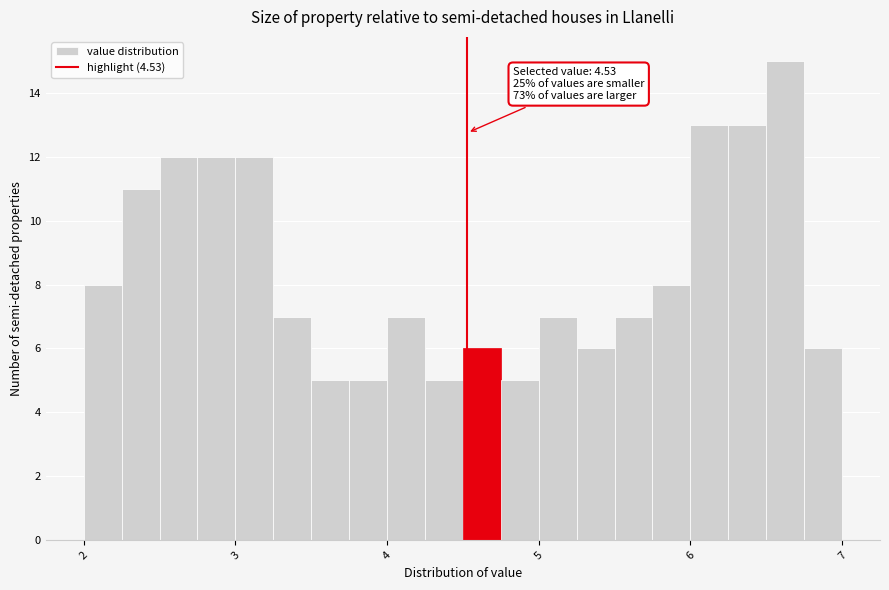

Around what value on the x-axis is the tallest bar? Give the approximate position of its centre, as read against the axis.

6.6